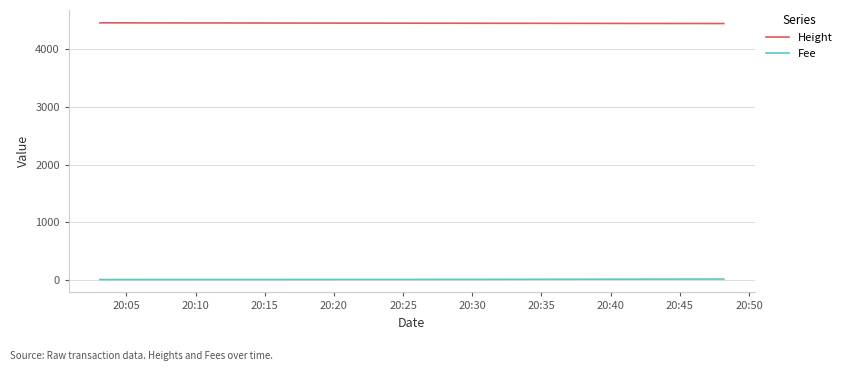

Which series has the largest total across all categories?

Height